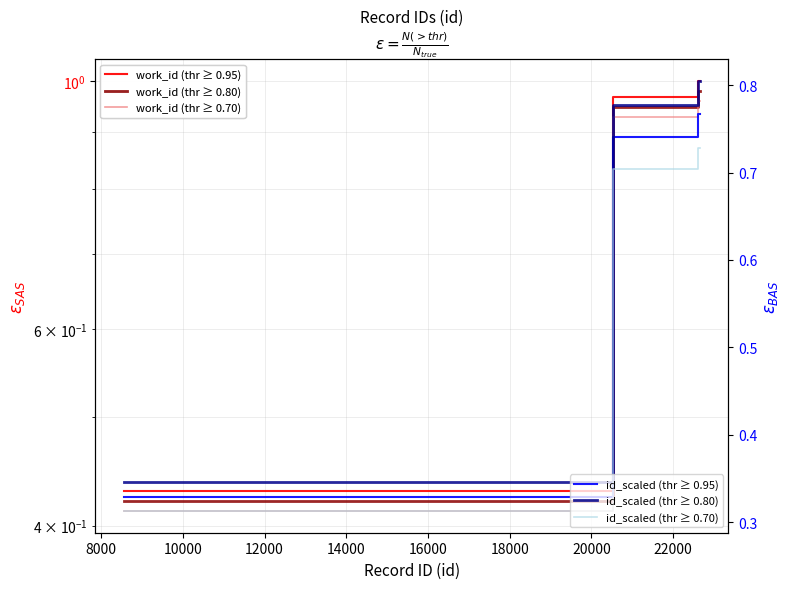

Reading left to right, extract all data points from this chart.

work_id (thr ≥ 0.95): 0.4	1.0	1.0	1.0	1.0	1.0	1.0	1.0	1.0	1.0
work_id (thr ≥ 0.80): 0.4	0.9	1.0	1.0	1.0	1.0	1.0	1.0	1.0	1.0
work_id (thr ≥ 0.70): 0.4	0.9	1.0	1.0	1.0	1.0	1.0	1.0	1.0	1.0
id_scaled (thr ≥ 0.95): 0.3	0.7	0.8	0.8	0.8	0.8	0.8	0.8	0.8	0.8
id_scaled (thr ≥ 0.80): 0.3	0.8	0.8	0.8	0.8	0.8	0.8	0.8	0.8	0.8
id_scaled (thr ≥ 0.70): 0.3	0.7	0.7	0.7	0.7	0.7	0.7	0.7	0.7	0.7